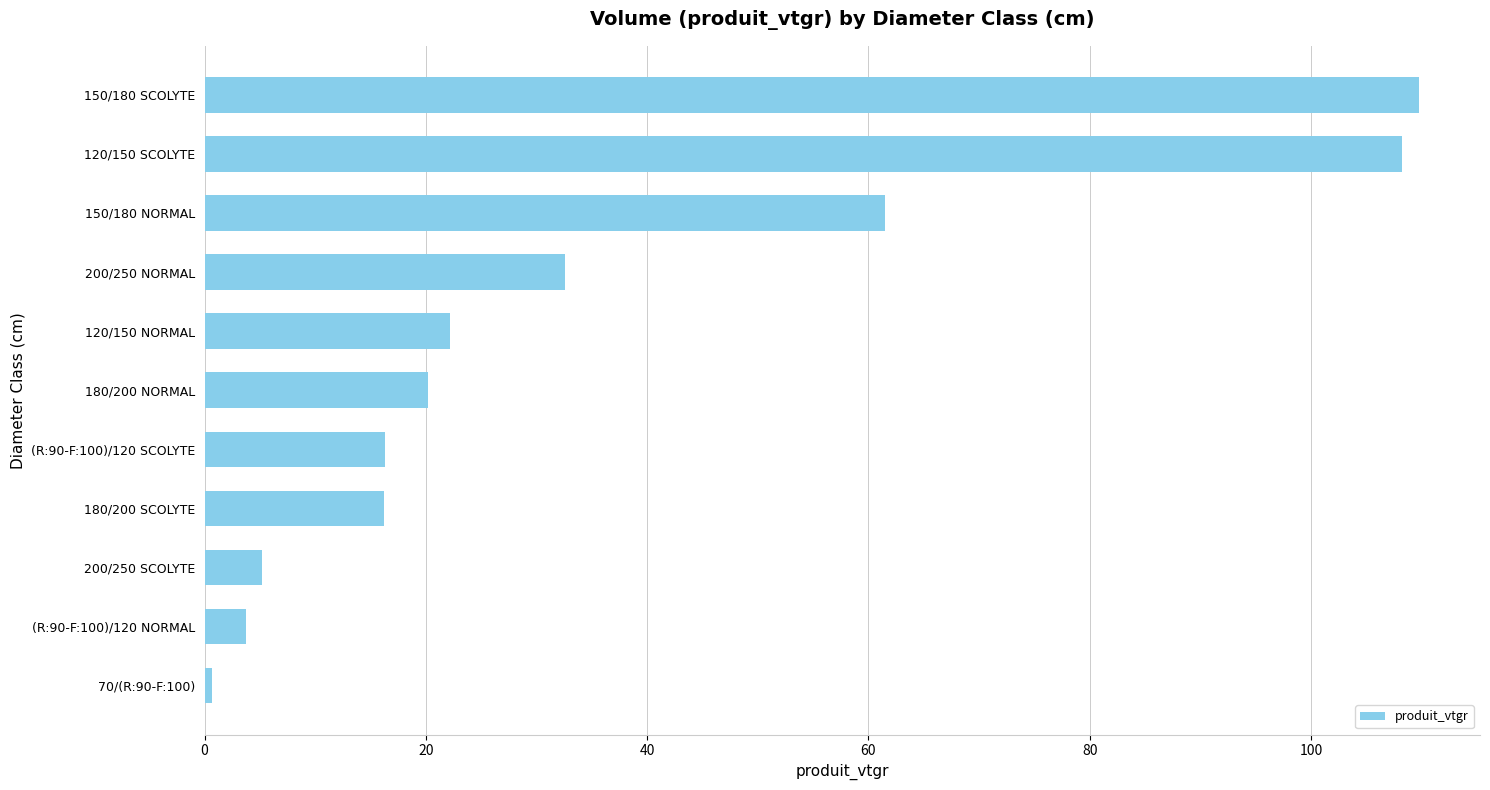

Between (R:90-F:100)/120 SCOLYTE and 150/180 NORMAL, which is larger?

150/180 NORMAL